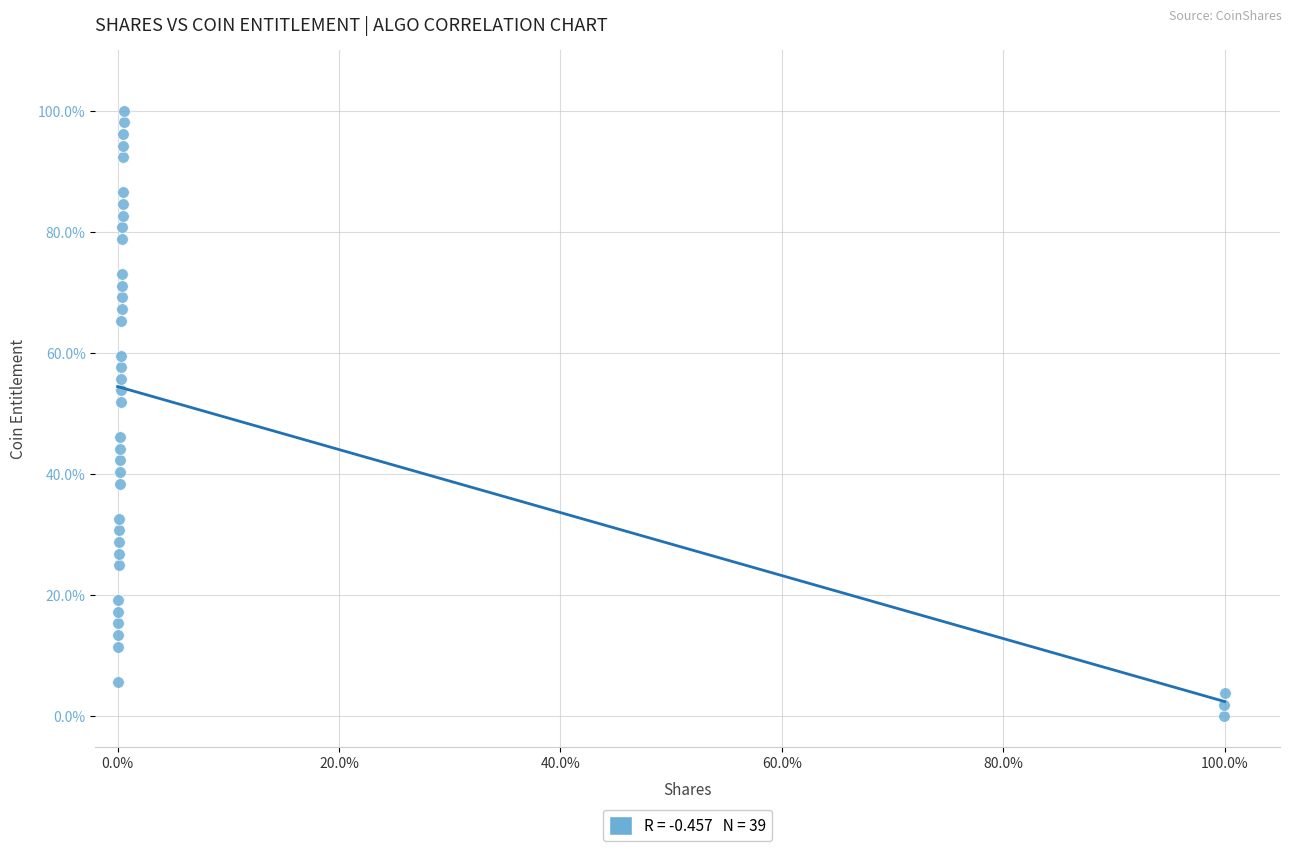

What Y value in the scatter plot is closest to 50?

51.9